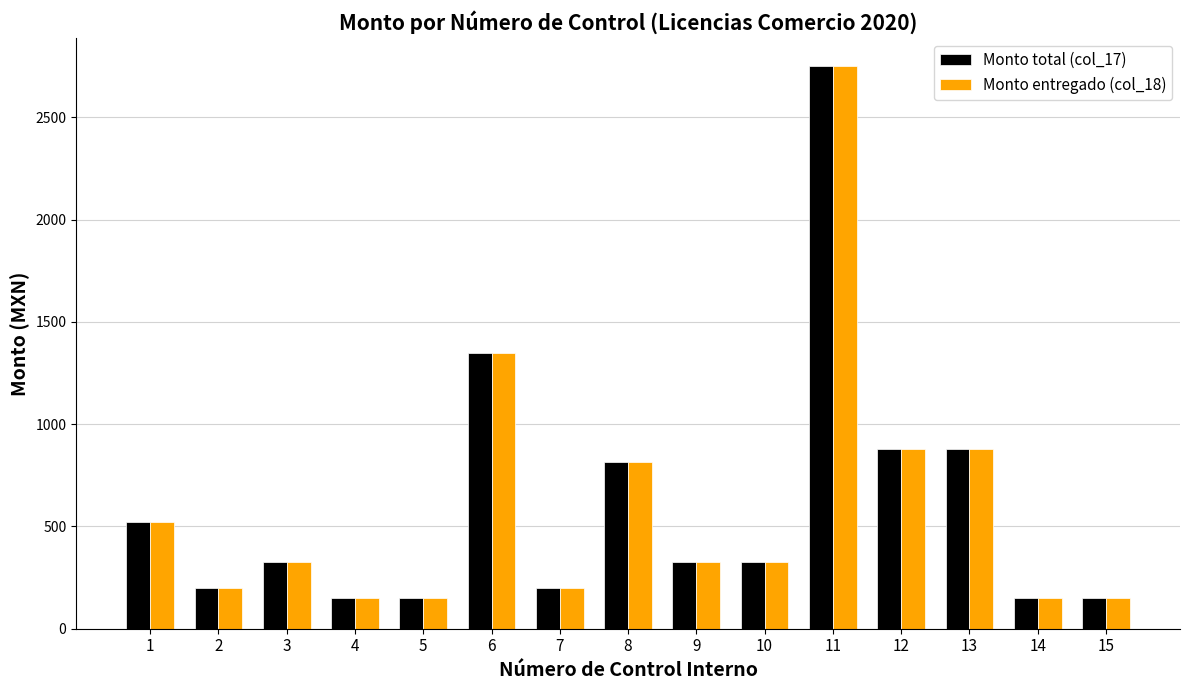

At which category is the sum across all series the highest?

11